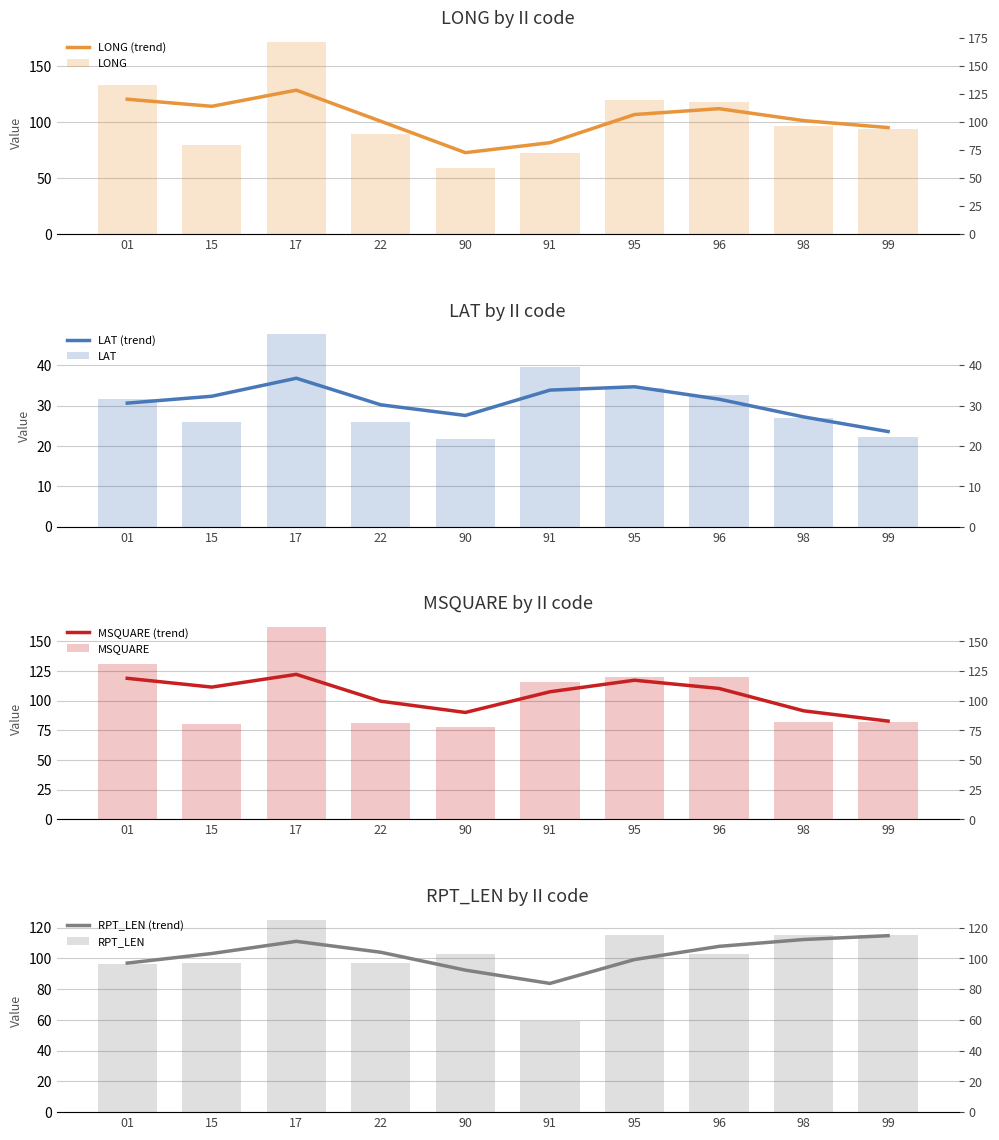

At which category is the sum across all series the highest?

17